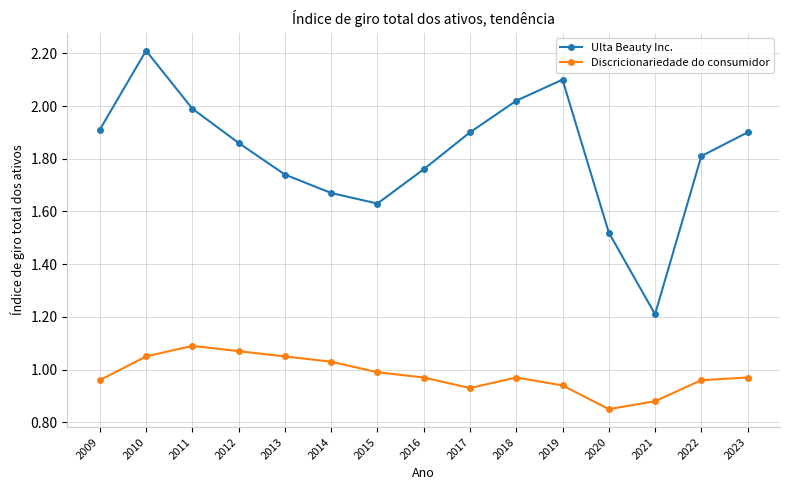

At which label does Ulta Beauty Inc. reach its minimum?

2021